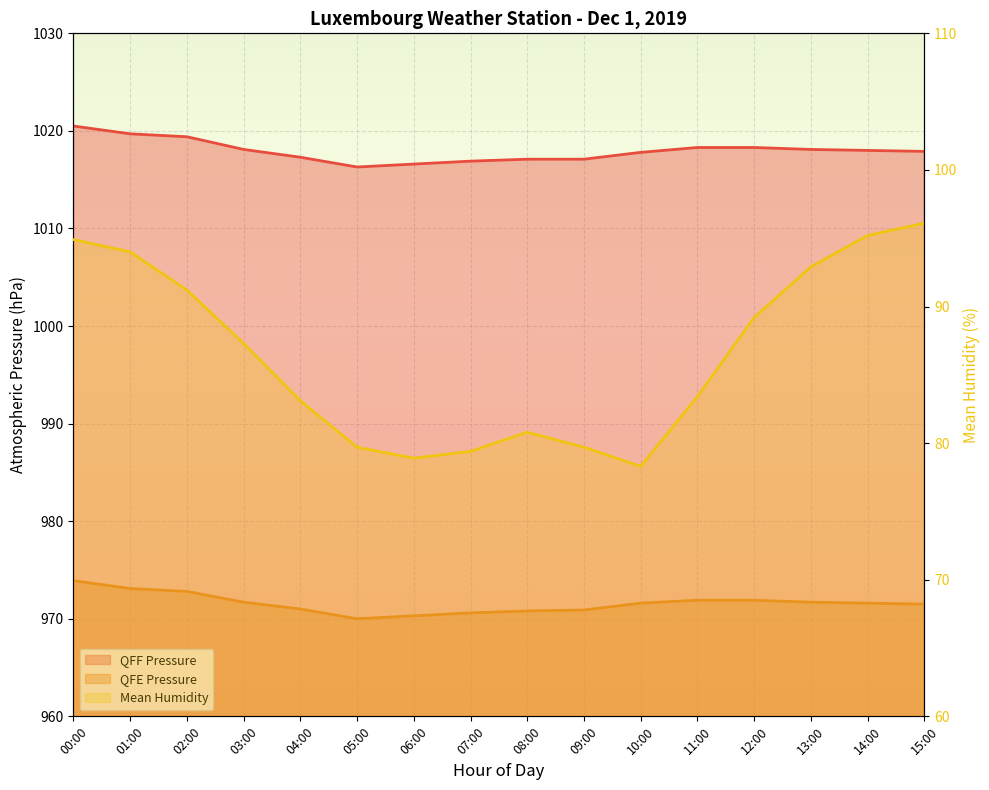

True or false: QFF Pressure and Mean Humidity intersect in this chart.

False